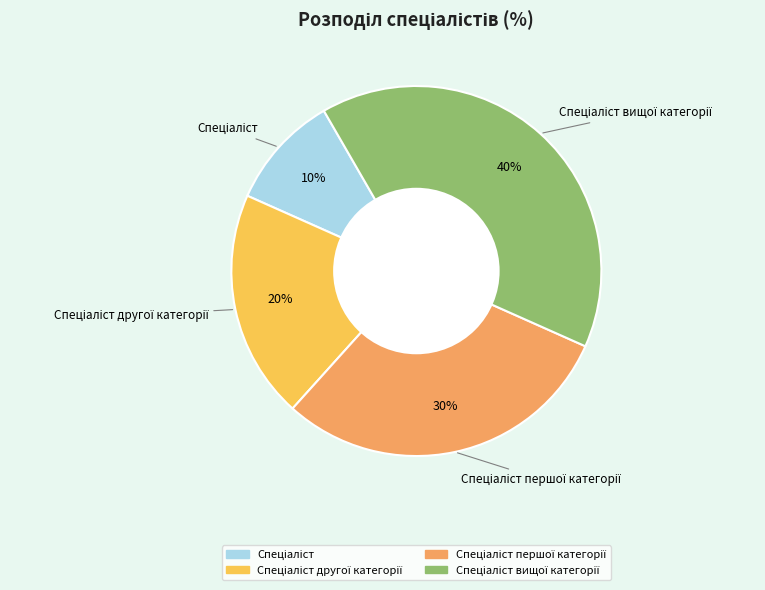

To the nearest percent, what is the average slice percentage?

25%